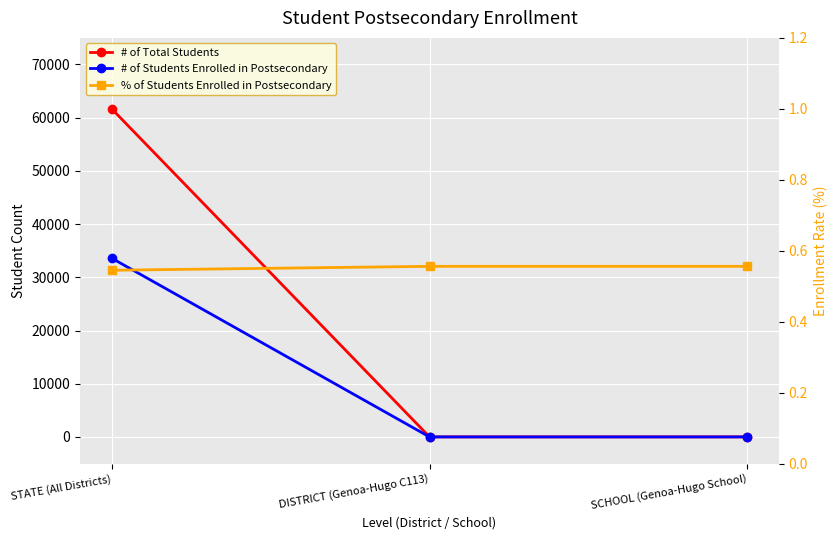

True or false: # of Total Students has a value of 18.0 at SCHOOL (Genoa-Hugo School).

True